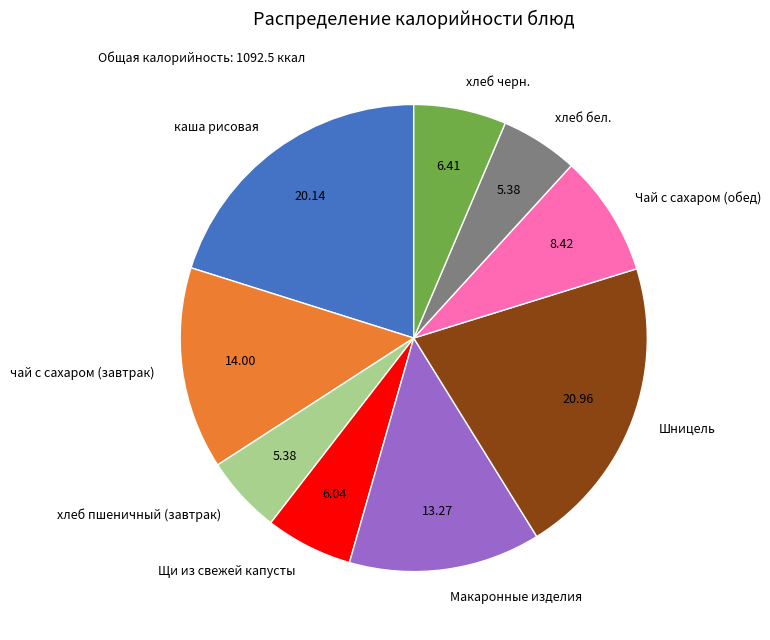

How many slices are in this pie chart?

9